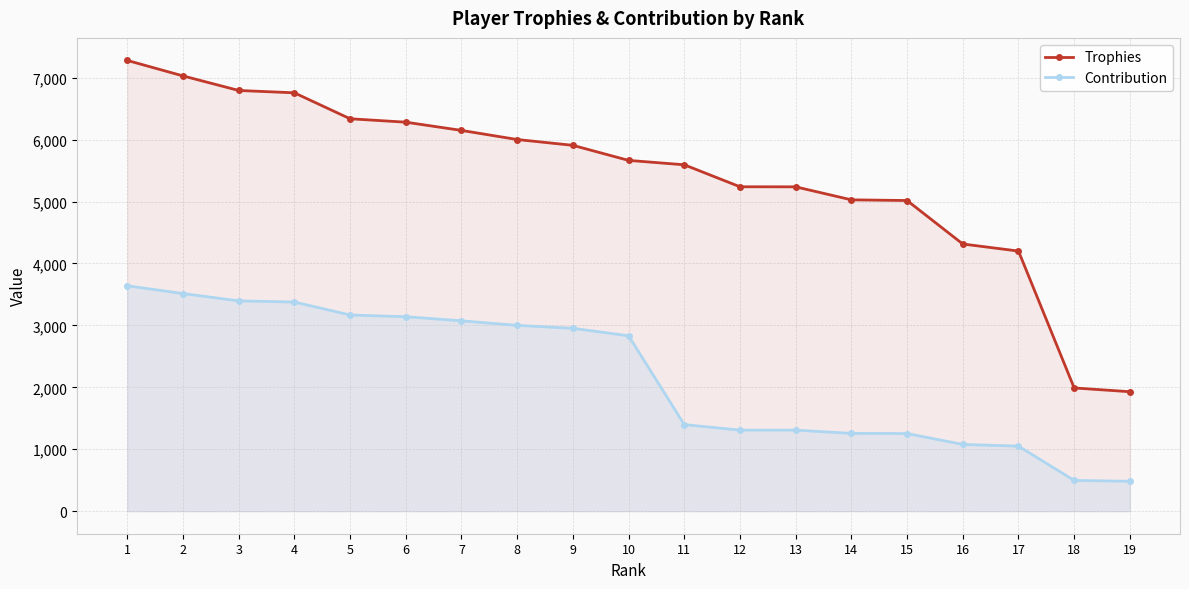

Which category has the highest value across all series?

1